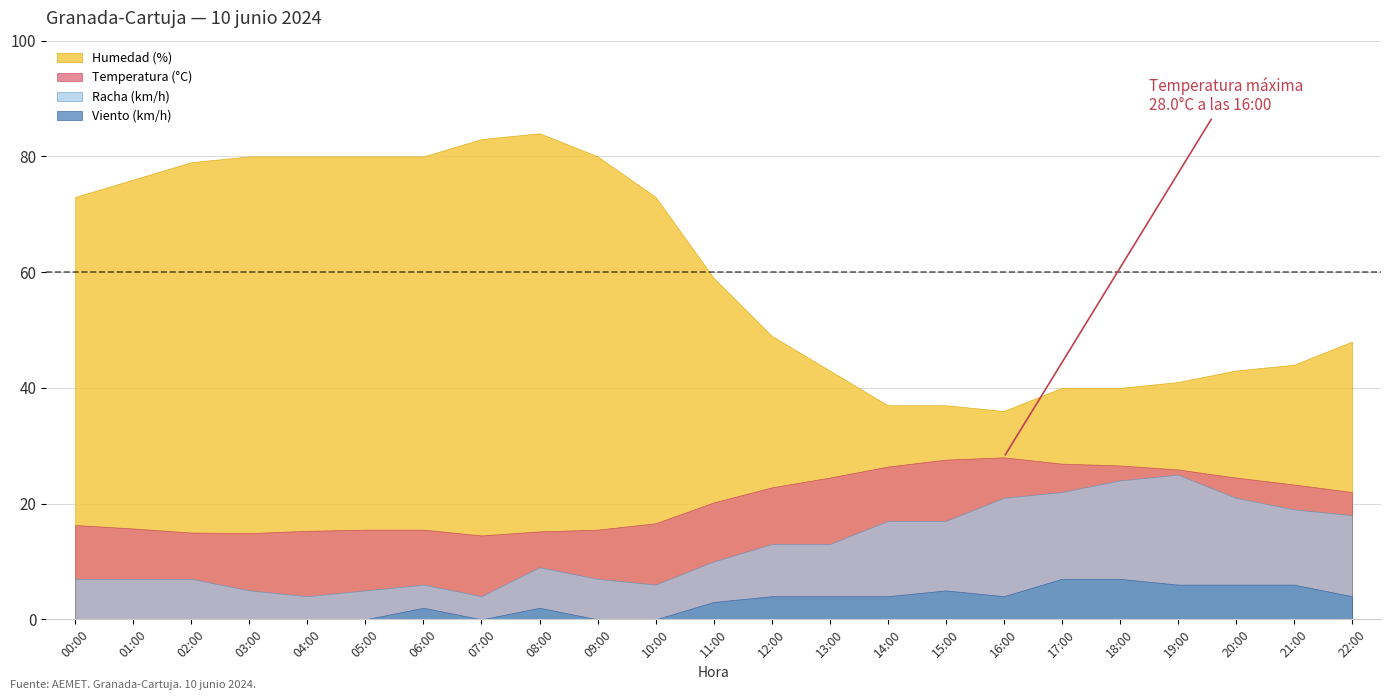

Which category has the highest value in the Temperatura (°C) series?

16:00